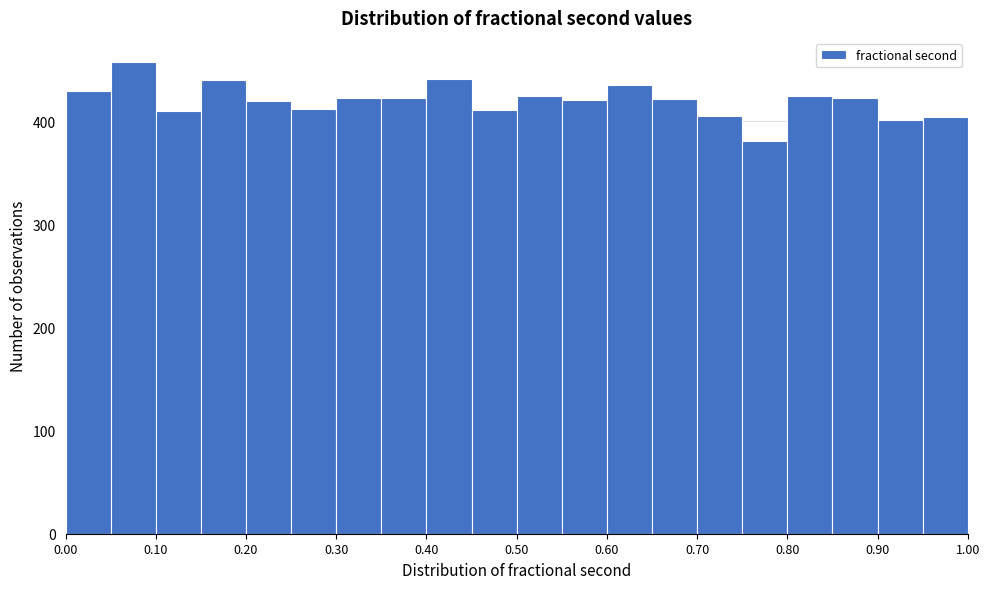

Reading left to right, transcribe this chart: for each bar, give the range it covers on the x-axis and its height. The values are not printed on the chart, so give them approximately, as read against the axis.

0.00 to 0.05: 430
0.05 to 0.10: 460
0.10 to 0.15: 410
0.15 to 0.20: 440
0.20 to 0.25: 420
0.25 to 0.30: 410
0.30 to 0.35: 420
0.35 to 0.40: 420
0.40 to 0.45: 440
0.45 to 0.50: 410
0.50 to 0.55: 430
0.55 to 0.60: 420
0.60 to 0.65: 440
0.65 to 0.70: 420
0.70 to 0.75: 410
0.75 to 0.80: 380
0.80 to 0.85: 430
0.85 to 0.90: 420
0.90 to 0.95: 400
0.95 to 1.00: 400